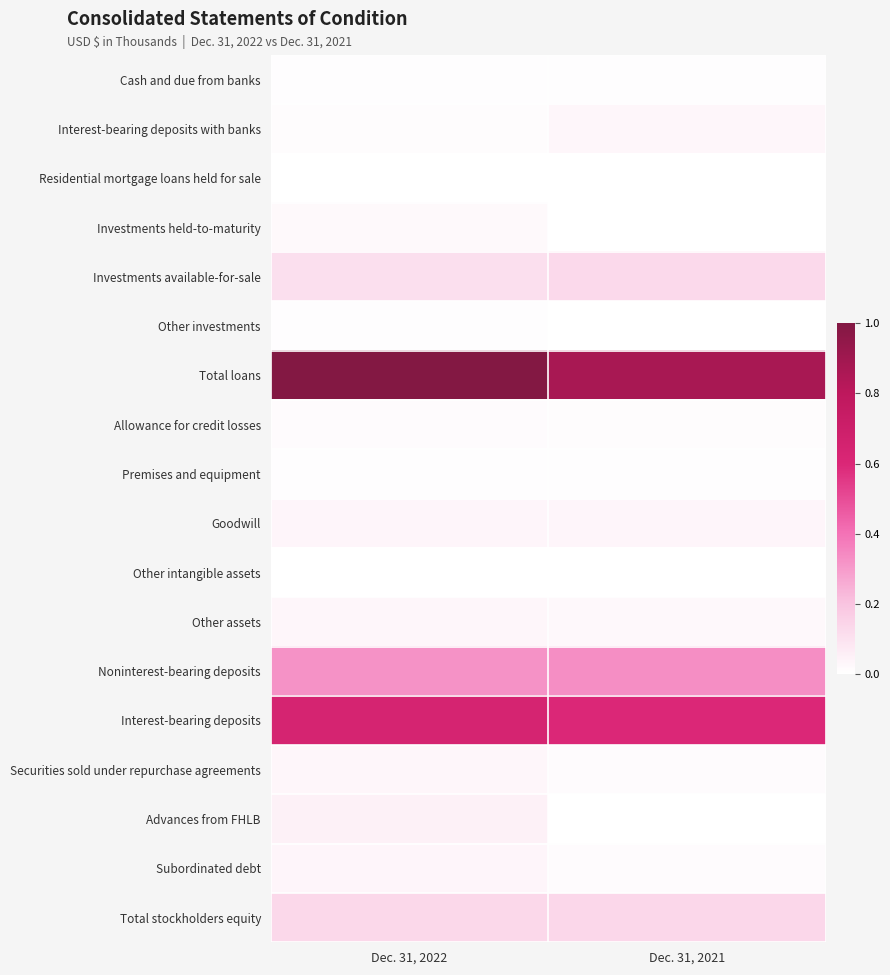

Which series has the largest total across all categories?

Total loans